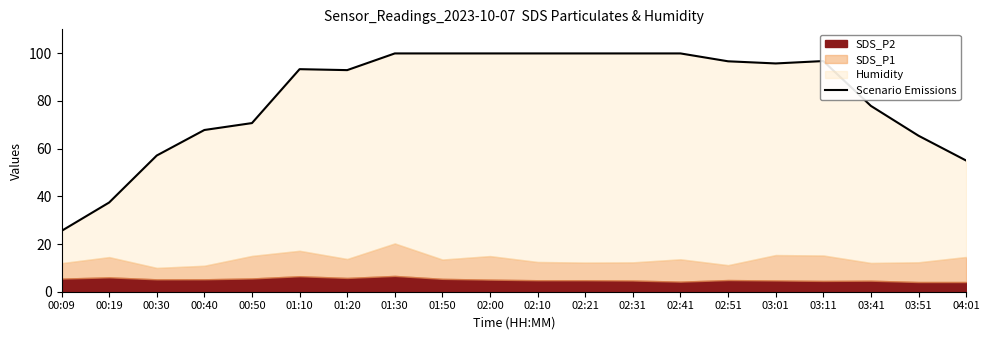

What is the value of the 6th point from the left?

93.3